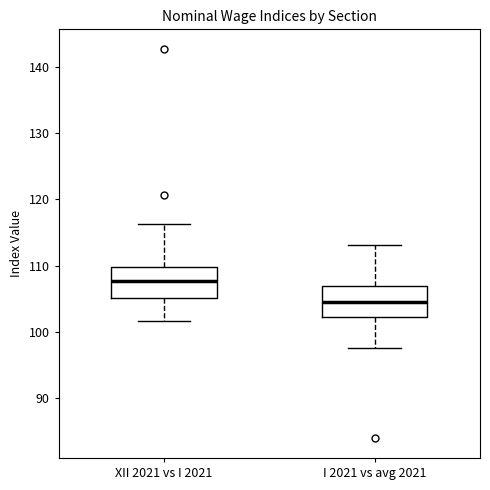

Reading left to right, transcribe this box plot: for each box, give where its median line is, the range the box spans, and where its two whiskers end, as read against the y-axis. The values are not printed on the chart, so give them approximately, as read against the axis.

XII 2021 vs I 2021: median 108, box 105 to 110, whiskers 102 to 116
I 2021 vs avg 2021: median 105, box 102 to 107, whiskers 98 to 113